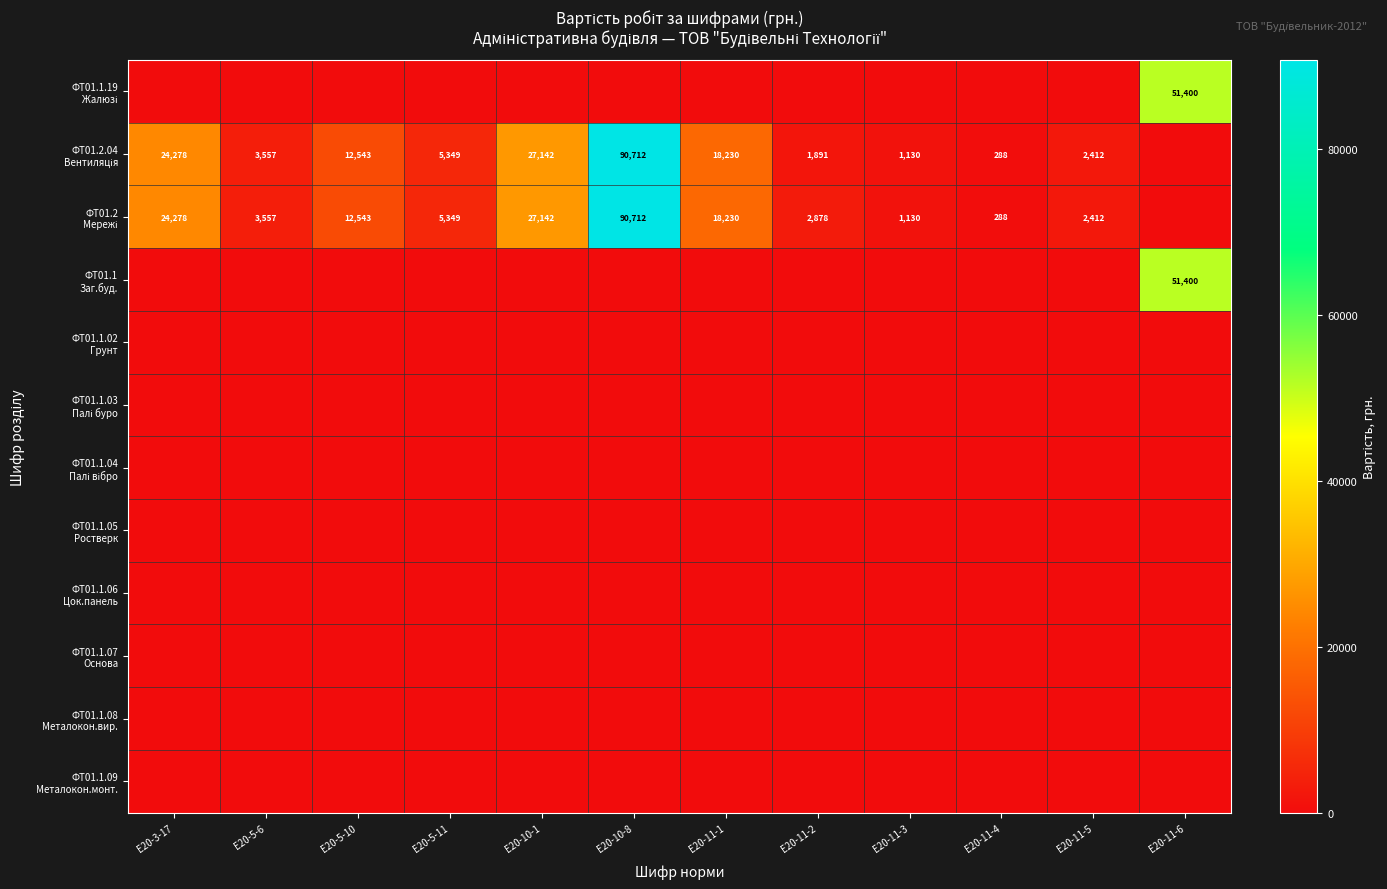

What is the total value across all series at Е20-5-11?

10697.6